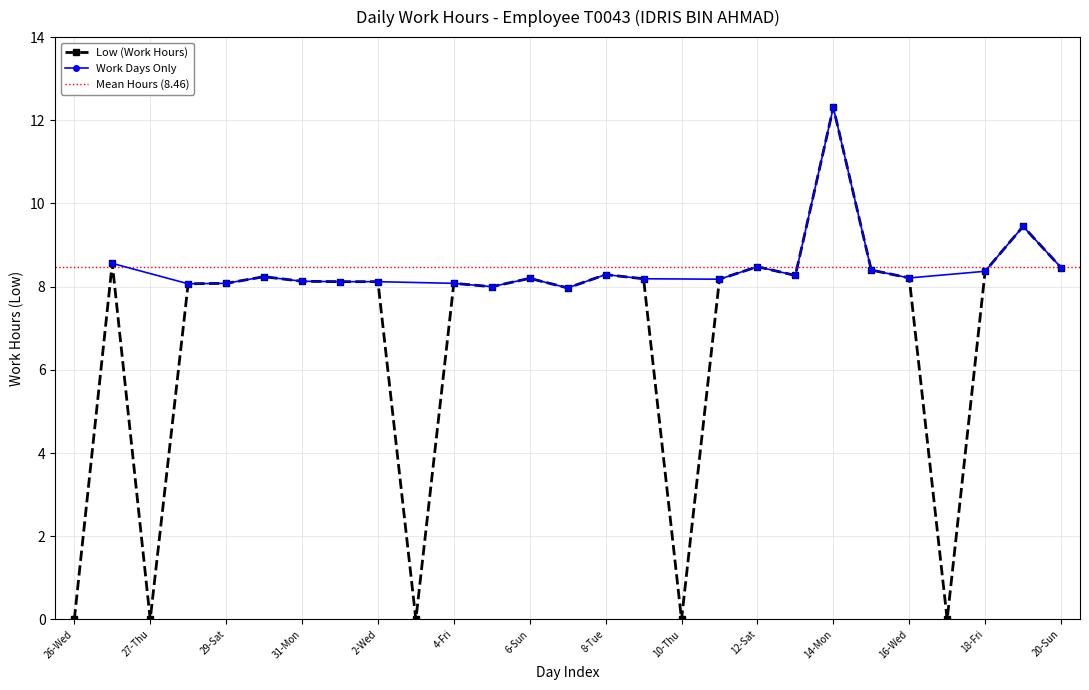

Which label corresponds to the smallest value in the chart?

26-Wed